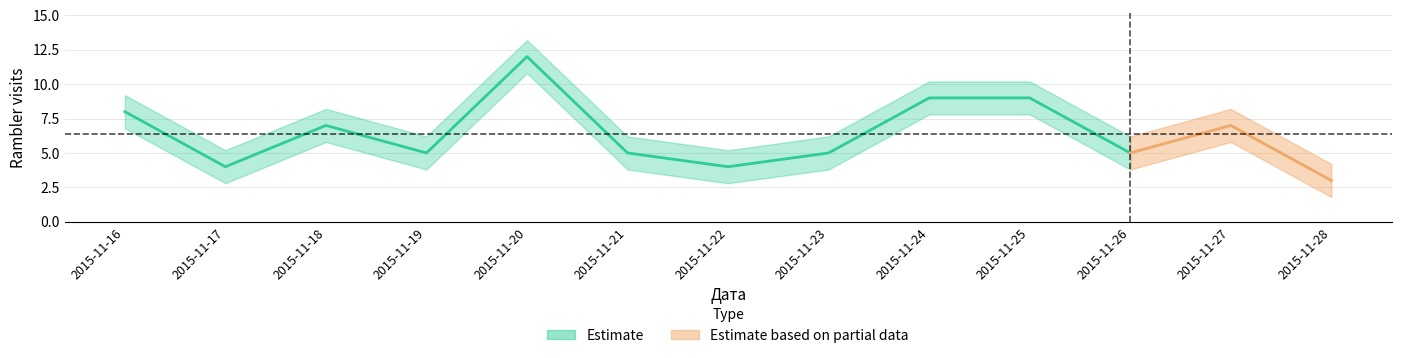

The chart shows a value of 7 at 2015-11-18. True or false?

True